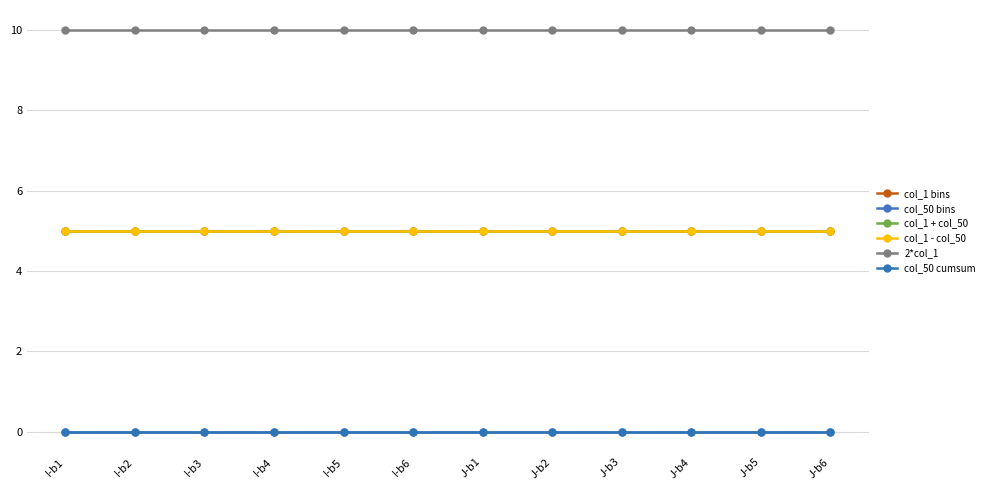

How many lines are shown in the chart?

6